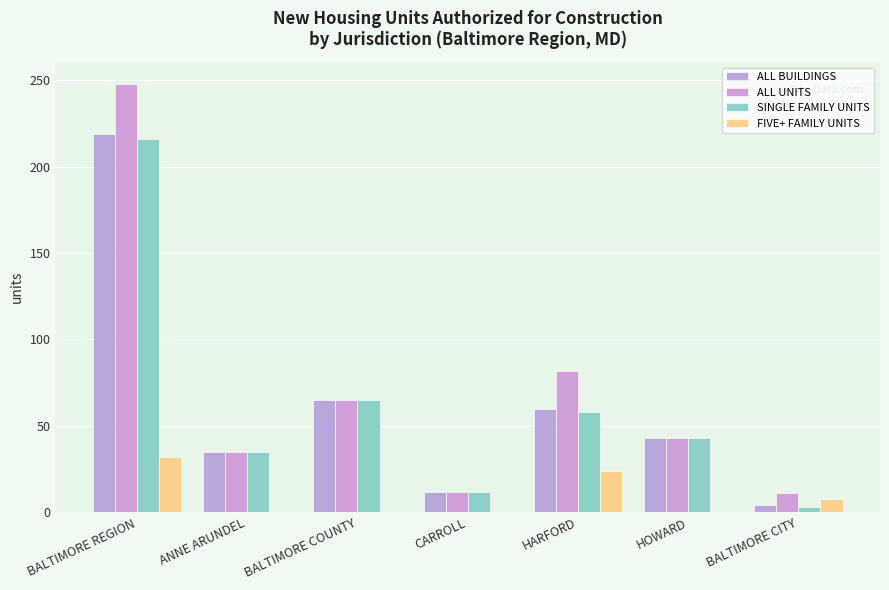

Reading left to right, transcribe all the data shown in this chart.

ALL BUILDINGS: 219	35	65	12	60	43	4
ALL UNITS: 248	35	65	12	82	43	11
SINGLE FAMILY UNITS: 216	35	65	12	58	43	3
FIVE+ FAMILY UNITS: 32	0	0	0	24	0	8